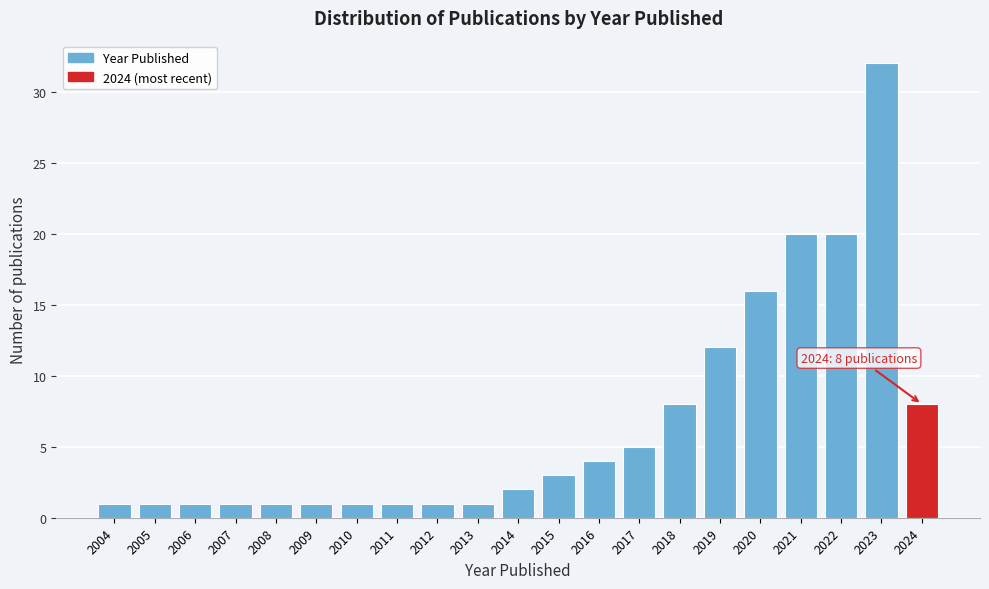

Reading left to right, what are all the values shown in this chart?

1	1	1	1	1	1	1	1	1	1	2	3	4	5	8	12	16	20	20	32	8